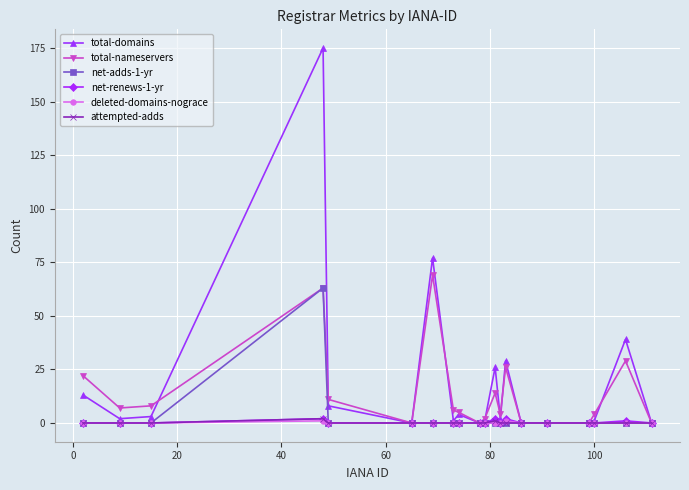

Reading left to right, extract all data points from this chart.

total-domains: 13	2	3	175	8	0	77	1	4	0	1	26	2	29	0	0	0	1	39	0
total-nameservers: 22	7	8	63	11	0	69	6	5	0	2	14	4	26	0	0	0	4	29	0
net-adds-1-yr: 0	0	0	63	0	0	0	0	0	0	0	0	0	0	0	0	0	0	0	0
net-renews-1-yr: 0	0	0	2	0	0	0	0	0	0	0	2	0	2	0	0	0	0	1	0
deleted-domains-nograce: 0	0	0	1	0	0	0	0	0	0	0	0	0	1	0	0	0	0	0	0
attempted-adds: 0	0	0	2	0	0	0	0	0	0	0	1	0	0	0	0	0	0	0	0